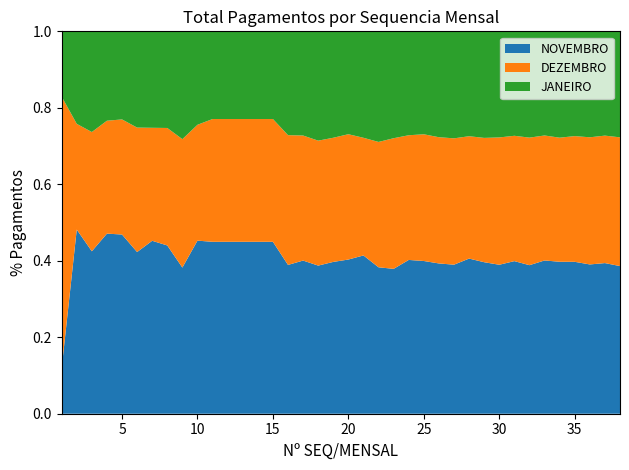

What are all the series names shown in the legend?

NOVEMBRO, DEZEMBRO, JANEIRO